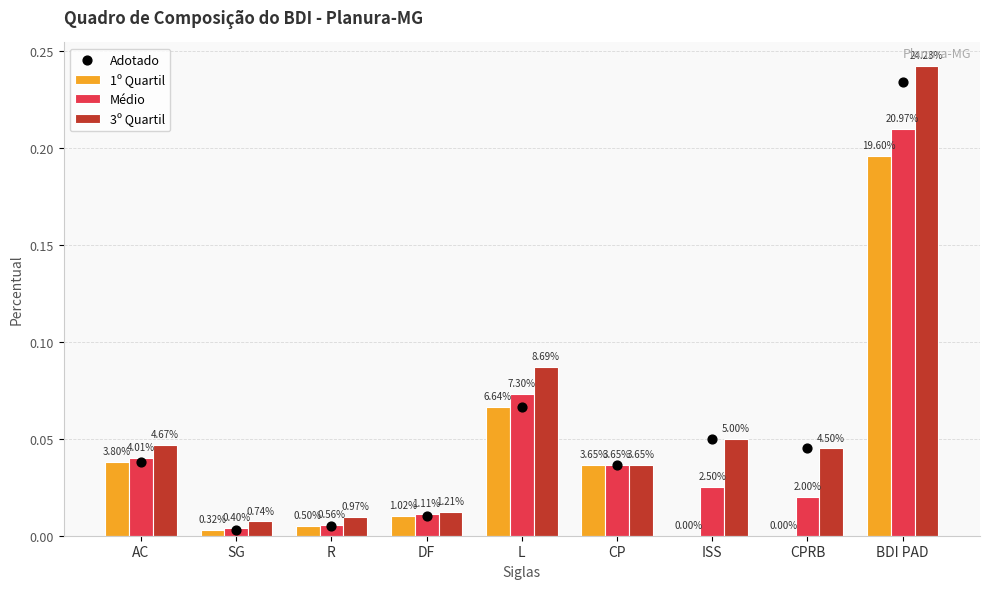

At which category is the sum across all series the highest?

BDI PAD